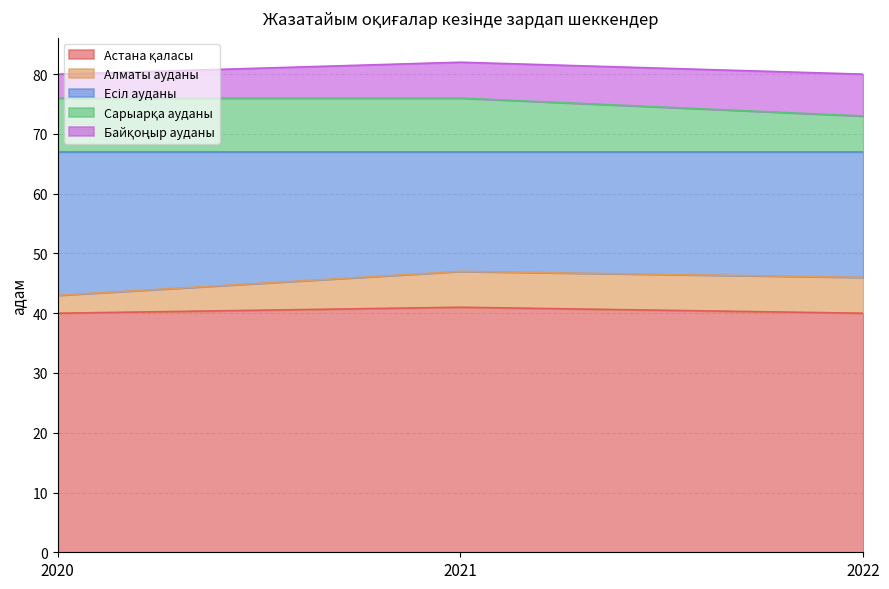

Does the chart display data point markers on the line(s)?

No